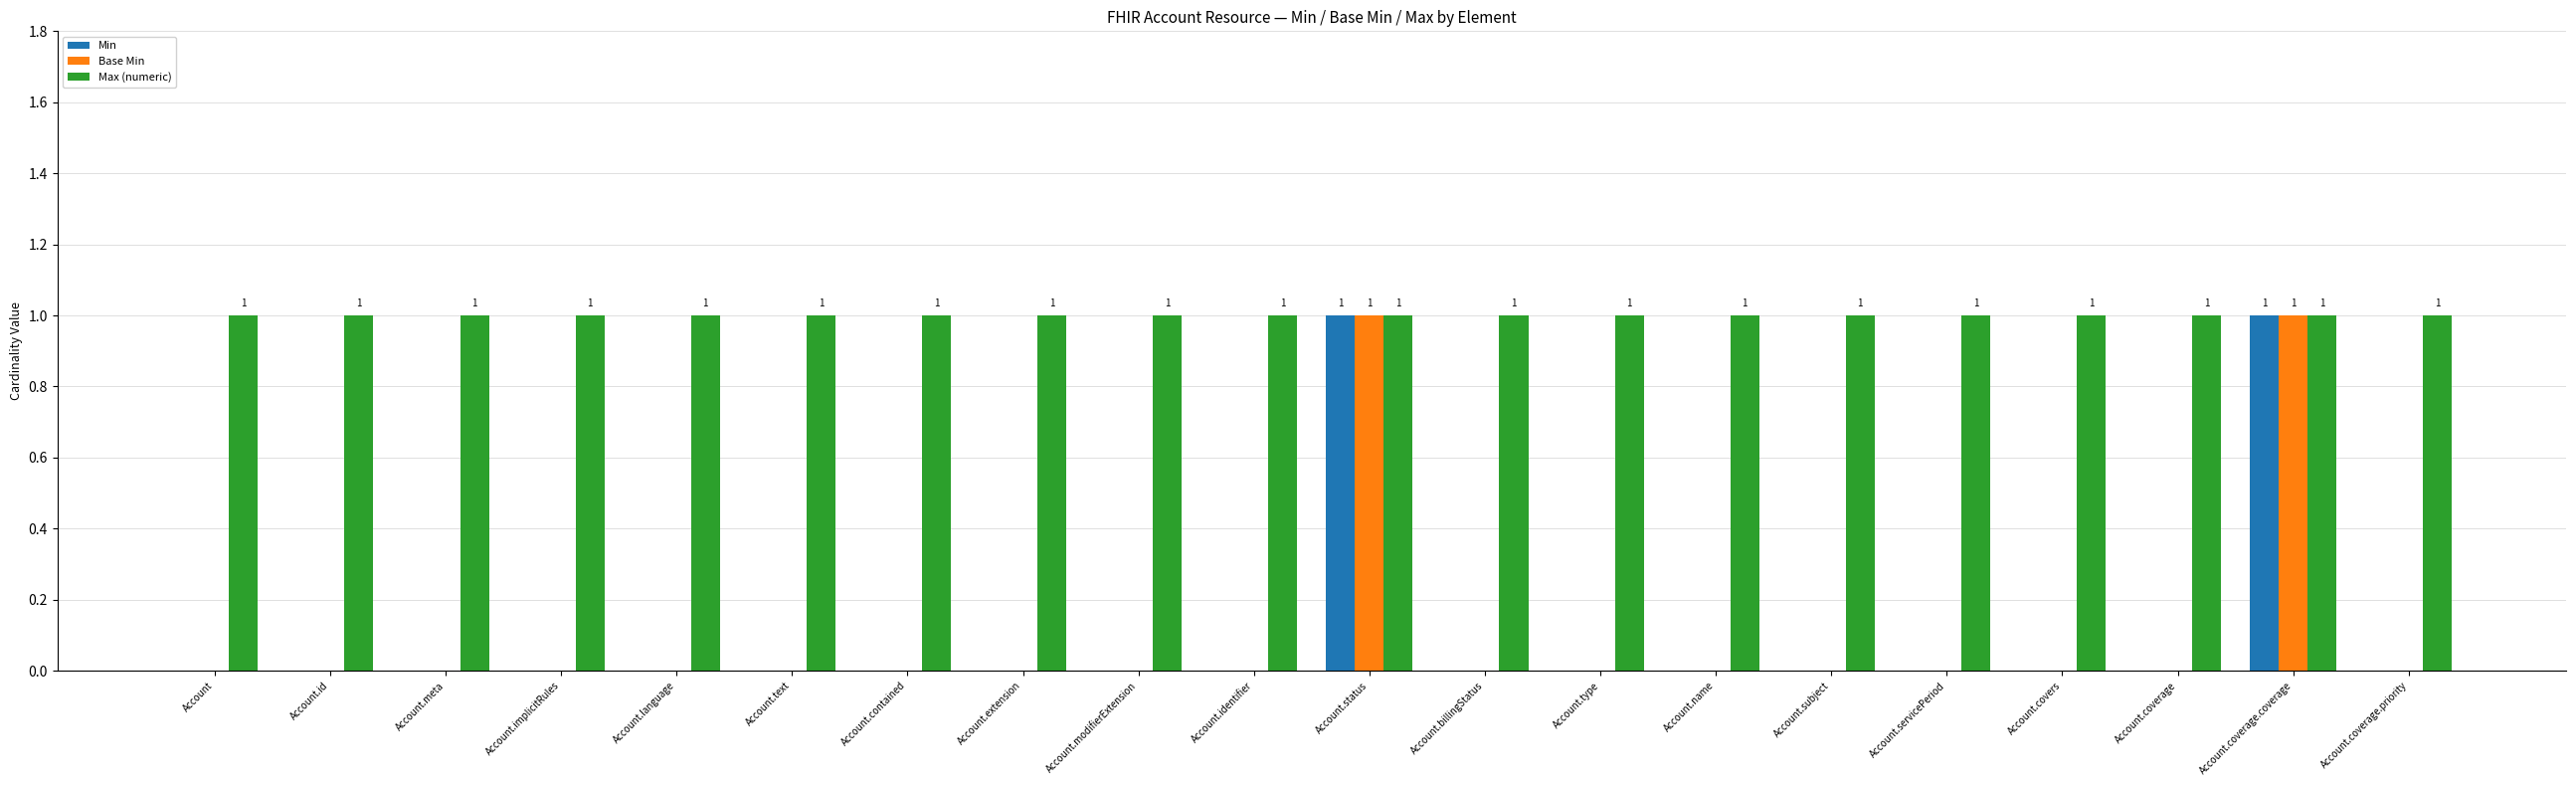

Reading left to right, extract all data points from this chart.

Min: 0	0	0	0	0	0	0	0	0	0	1	0	0	0	0	0	0	0	1	0
Base Min: 0	0	0	0	0	0	0	0	0	0	1	0	0	0	0	0	0	0	1	0
Max (numeric): 1	1	1	1	1	1	1	1	1	1	1	1	1	1	1	1	1	1	1	1